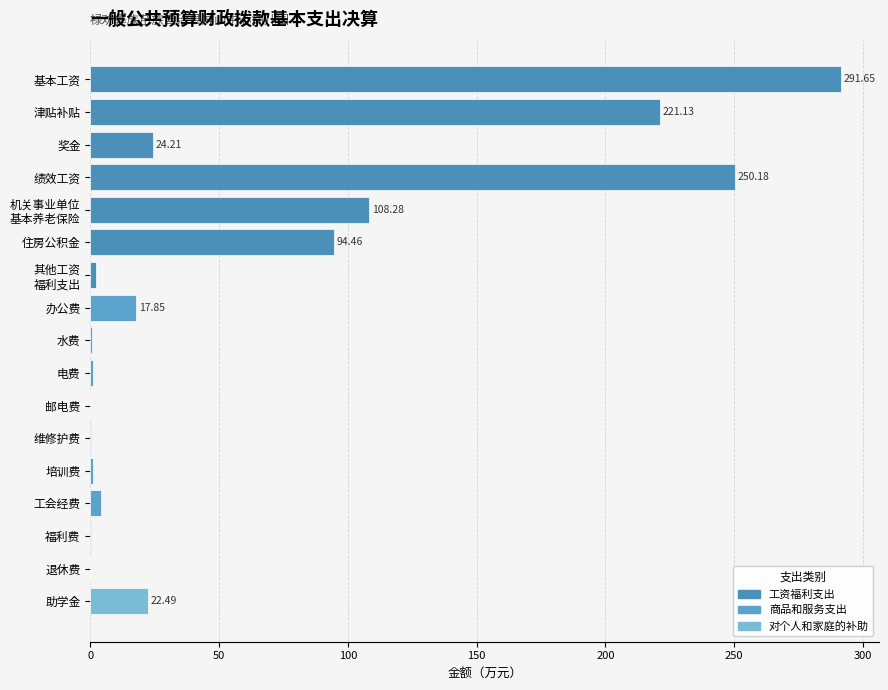

What is the change in value from 基本工资 to 办公费?

-273.8